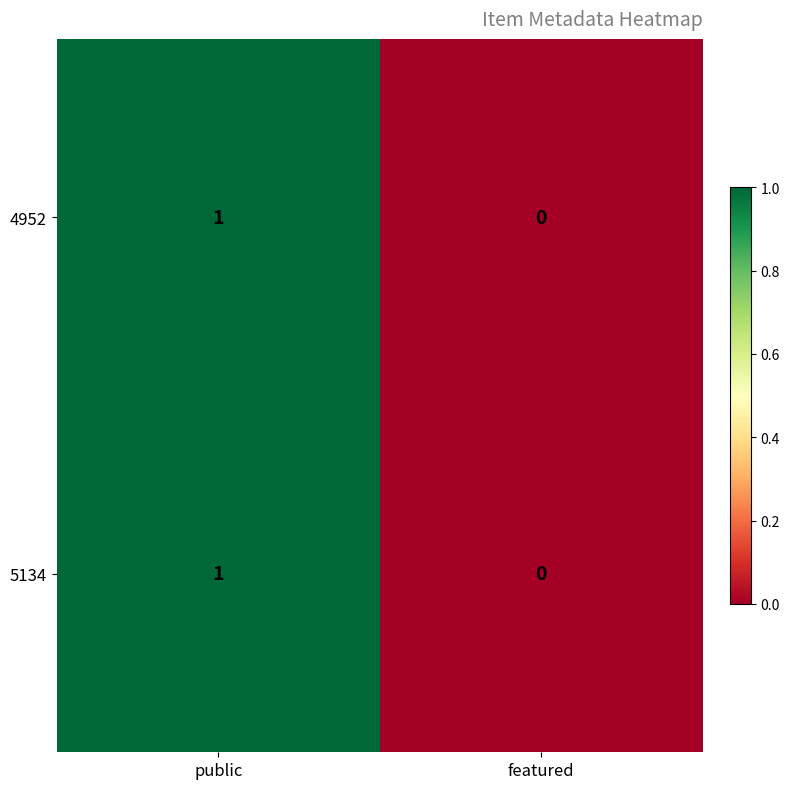

Which label corresponds to the smallest value in the chart?

featured